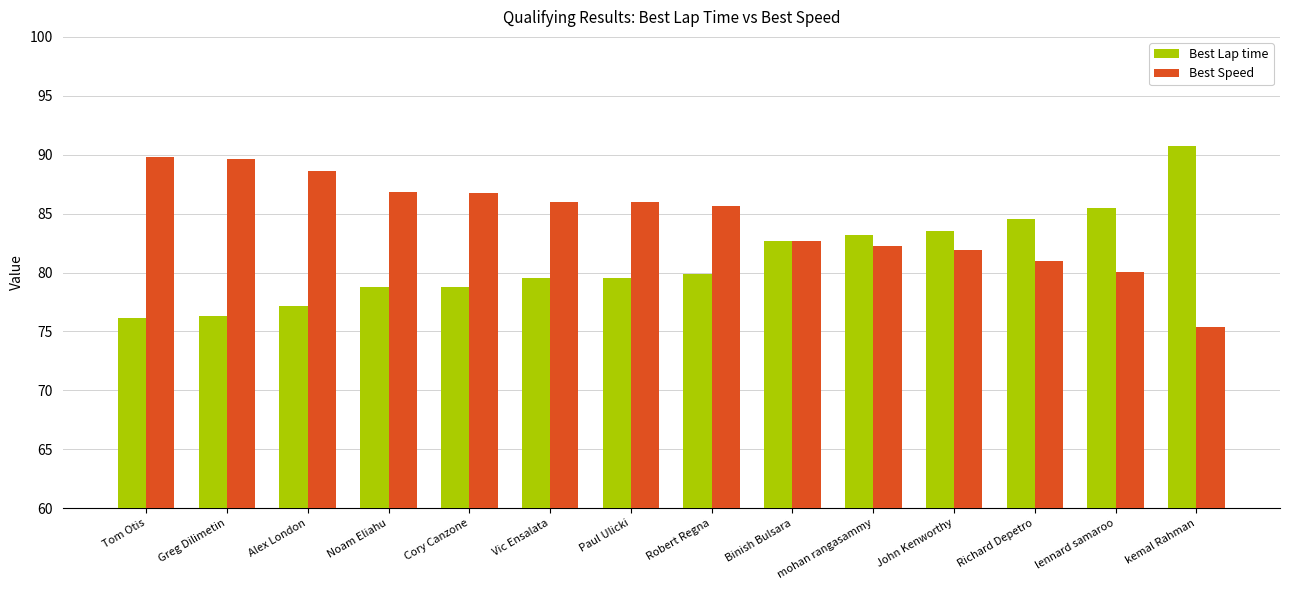

Which series has the largest total across all categories?

Best Speed